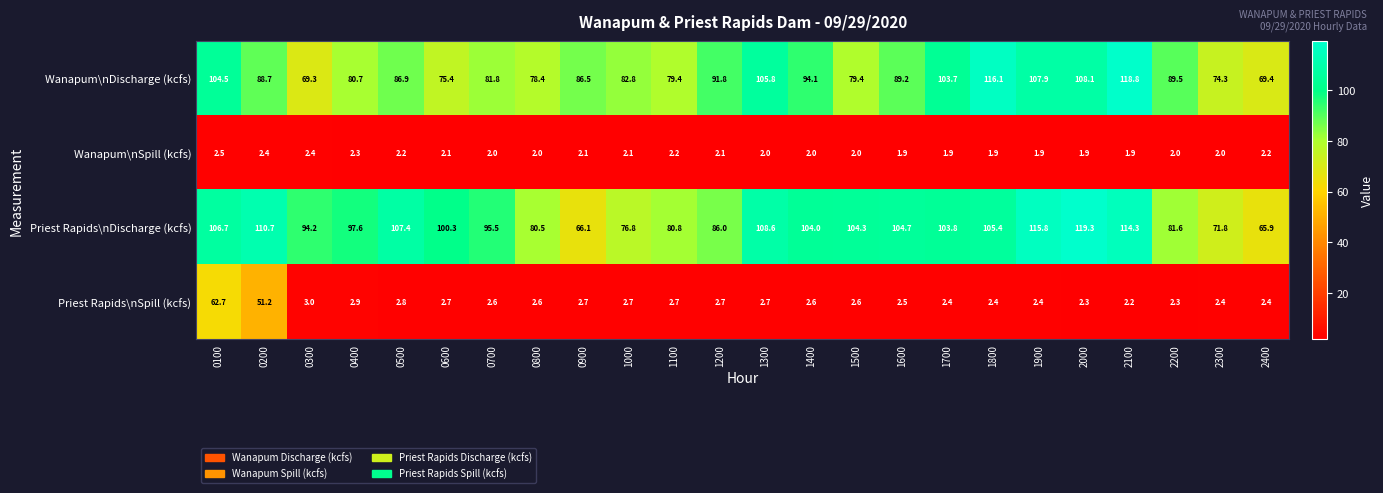

True or false: Priest Rapids\nSpill (kcfs) has a value of 2.7 at 1100.

True